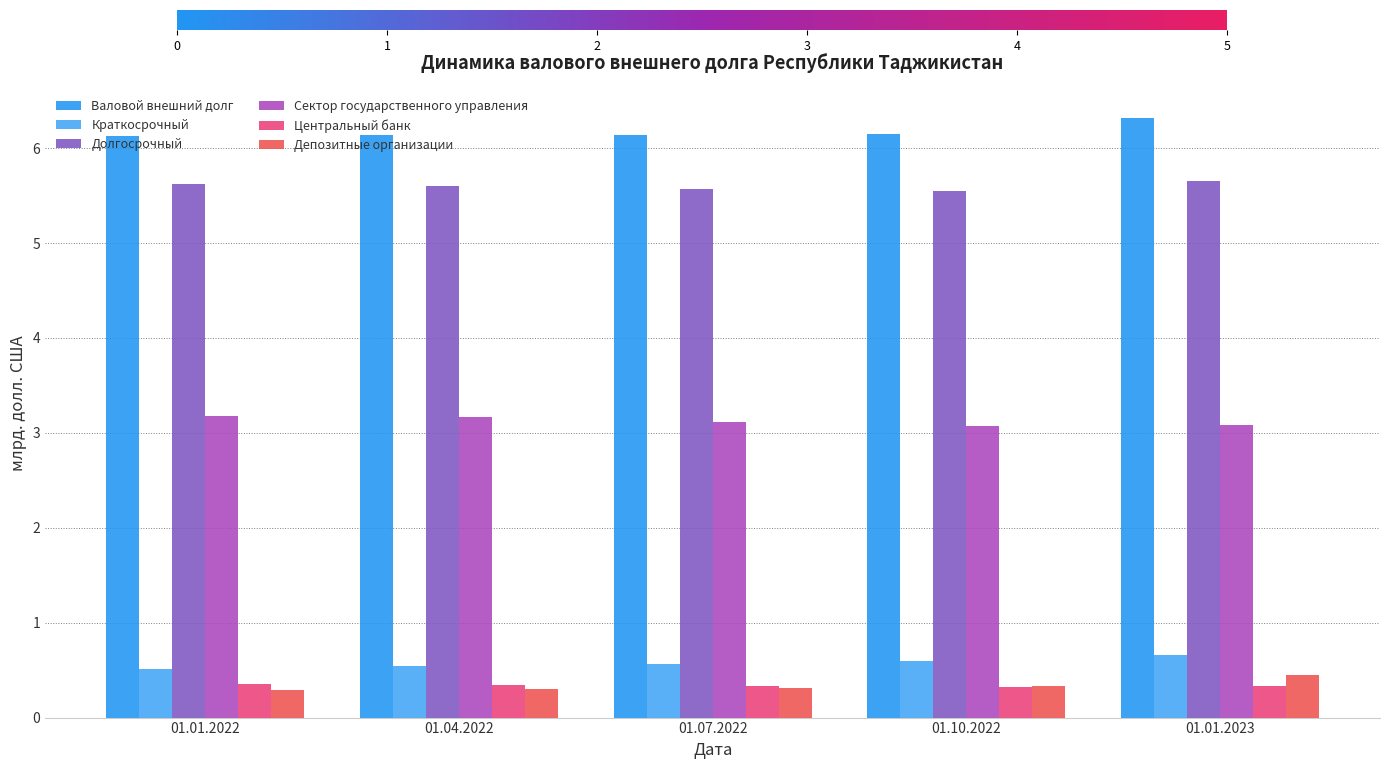

What is the label of the 4th bar from the left?

01.10.2022